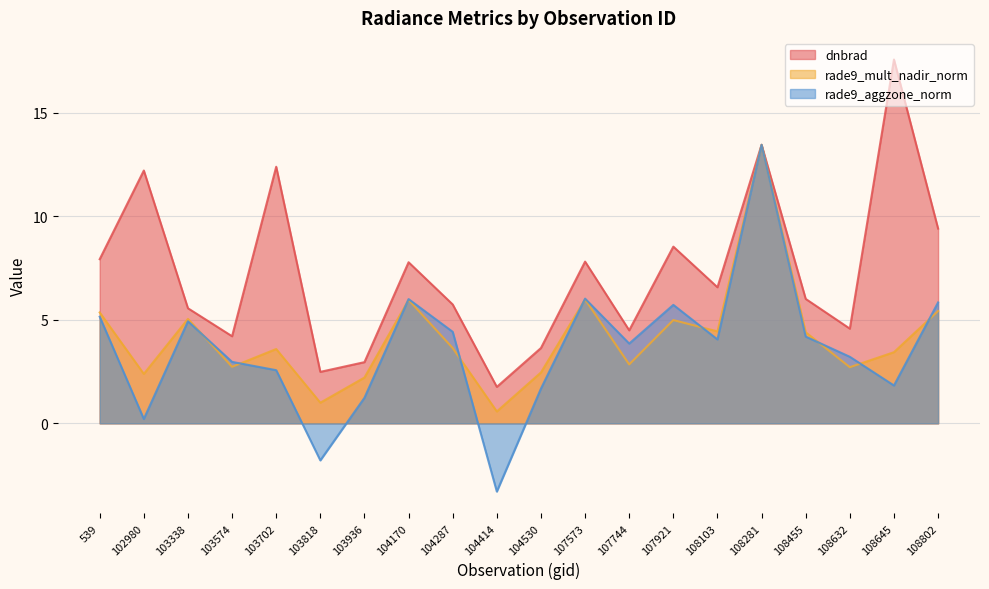

Reading right to left, transcribe all the data shown in this chart.

dnbrad: 9.4	17.6	4.6	6.0	13.5	6.6	8.5	4.5	7.8	3.6	1.8	5.7	7.8	3.0	2.5	12.4	4.2	5.6	12.2	7.9
rade9_mult_nadir_norm: 5.4	3.4	2.7	4.4	13.5	4.4	5.0	2.8	6.0	2.5	0.6	3.6	6.0	2.2	1.0	3.6	2.7	5.0	2.4	5.4
rade9_aggzone_norm: 5.8	1.8	3.2	4.2	13.5	4.1	5.7	3.9	6.0	1.7	-3.3	4.4	6.0	1.2	-1.8	2.6	3.0	4.9	0.2	5.1